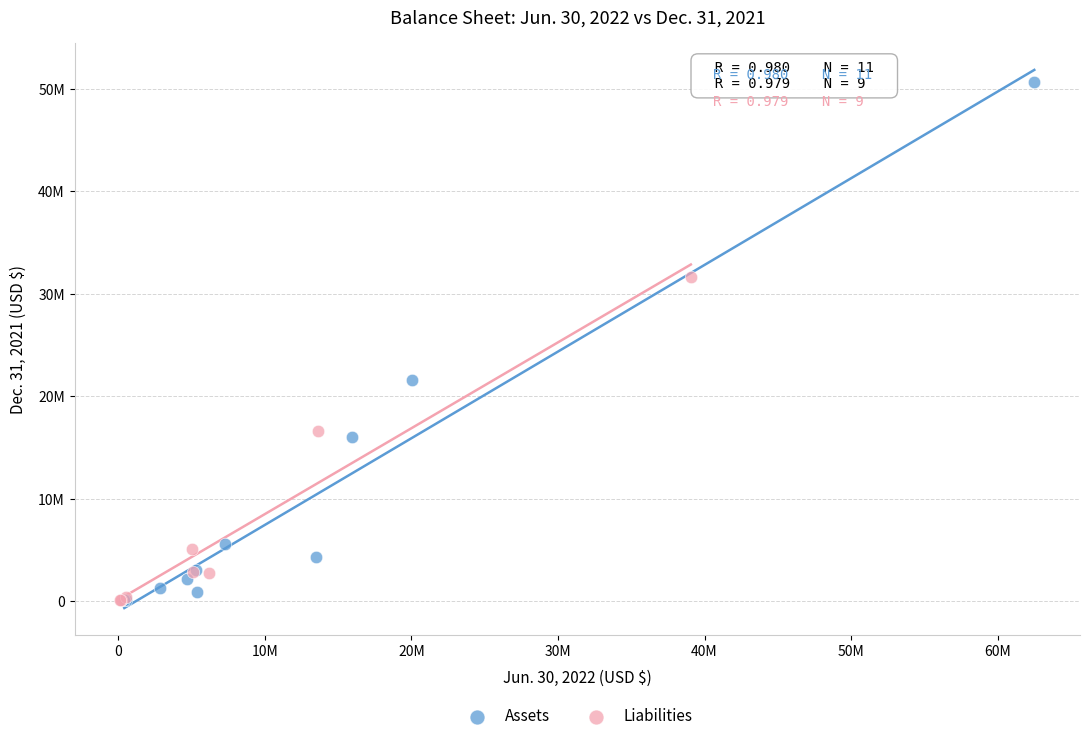

Which series reaches the maximum Y coordinate?

Assets